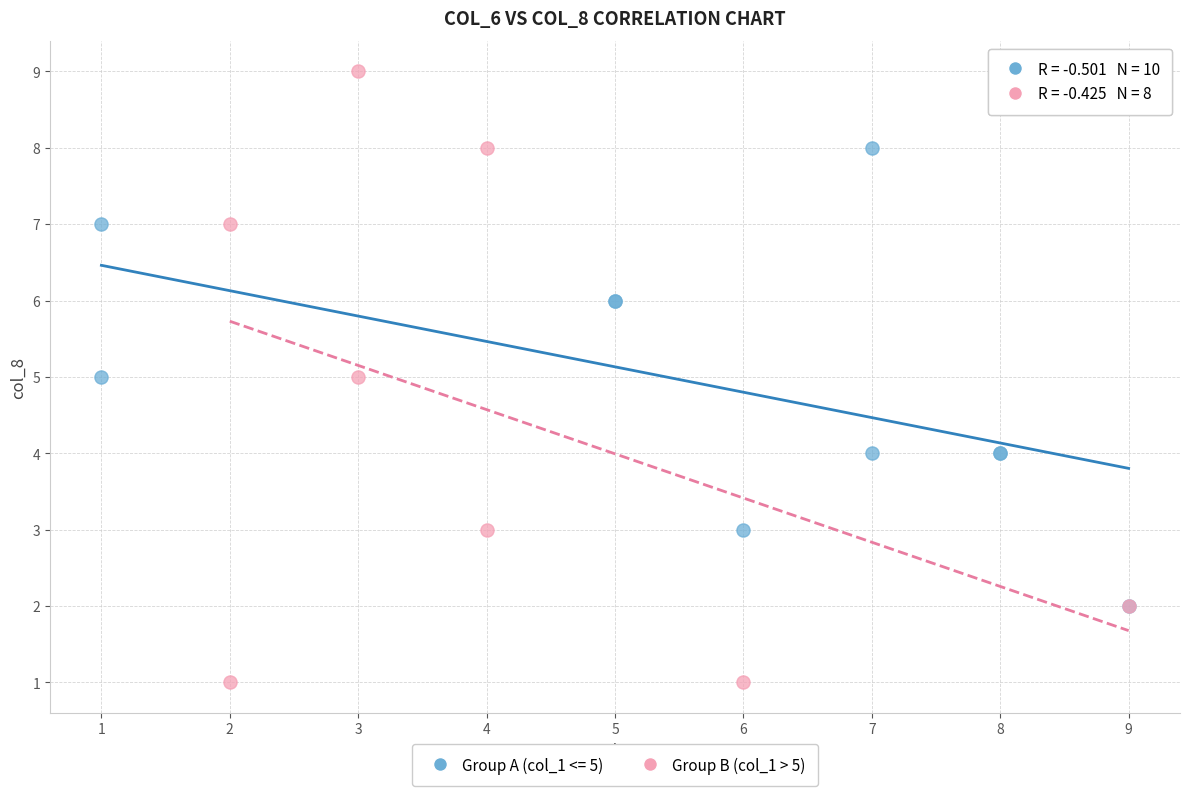

Which series contains the highest Y value?

Group B (col_1 > 5)